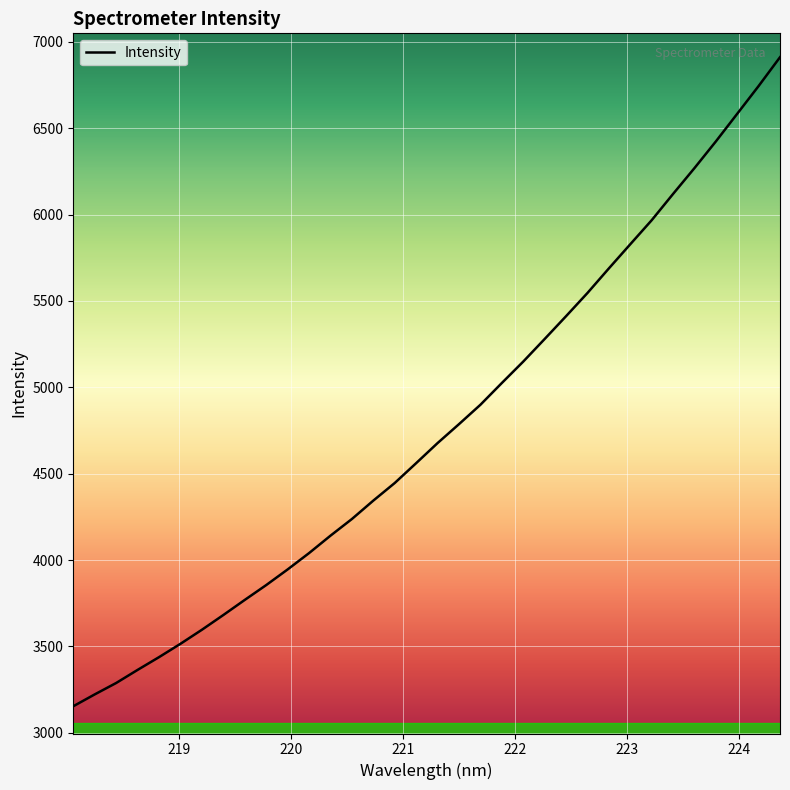

How many lines are shown in the chart?

1